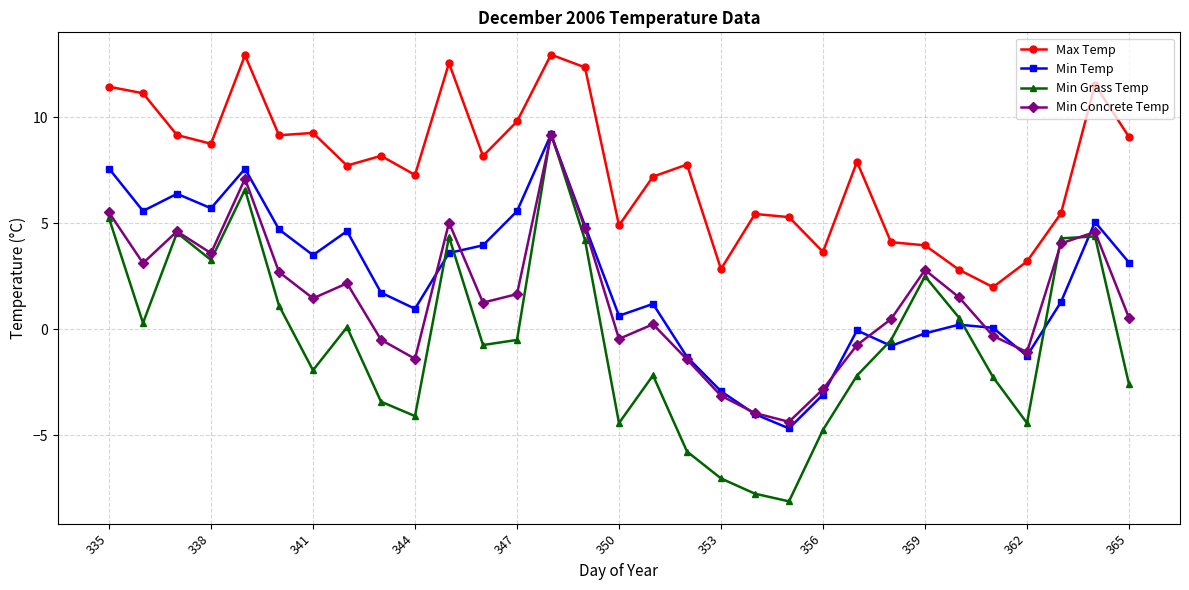

Does the chart display data point markers on the line(s)?

Yes